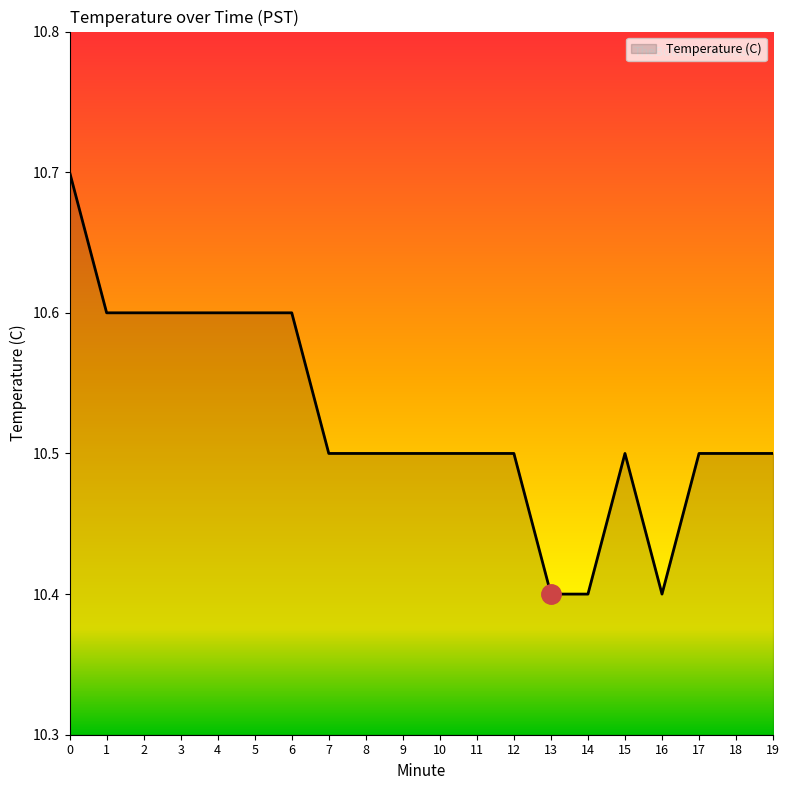

Reading left to right, extract all data points from this chart.

10.7	10.6	10.6	10.6	10.6	10.6	10.6	10.5	10.5	10.5	10.5	10.5	10.5	10.4	10.4	10.5	10.4	10.5	10.5	10.5